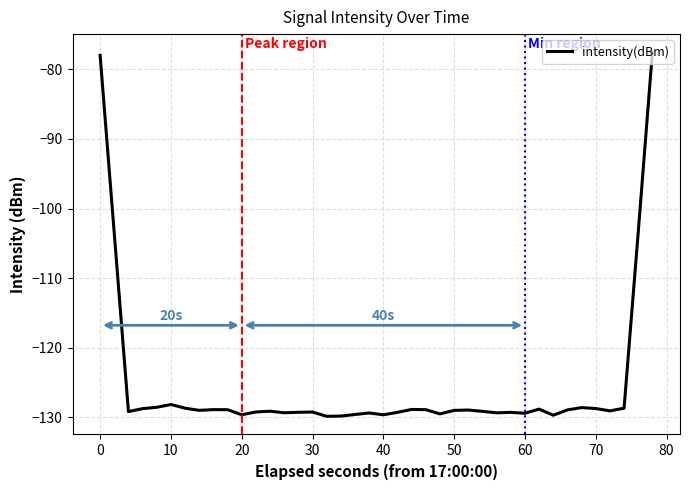

How many series are shown in this chart?

1